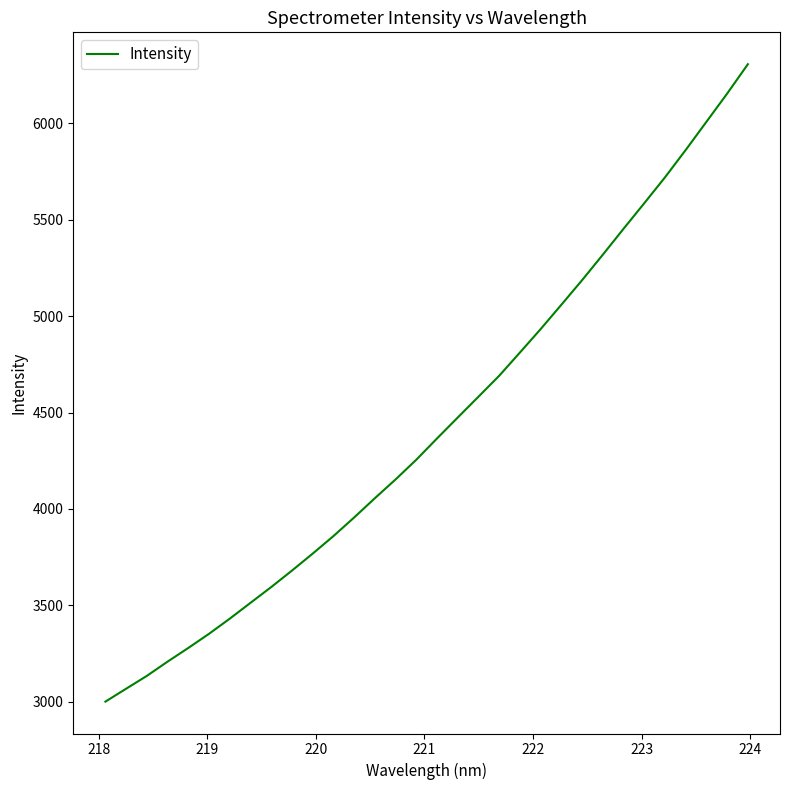

What is the maximum value shown in the chart?

6306.5